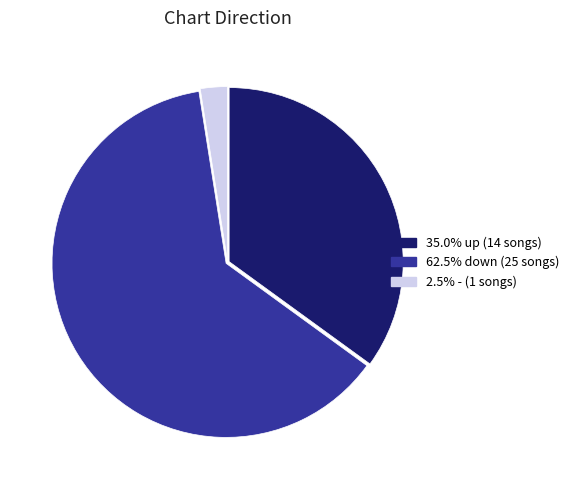

Is there any slice that represents more than half of the pie?

Yes